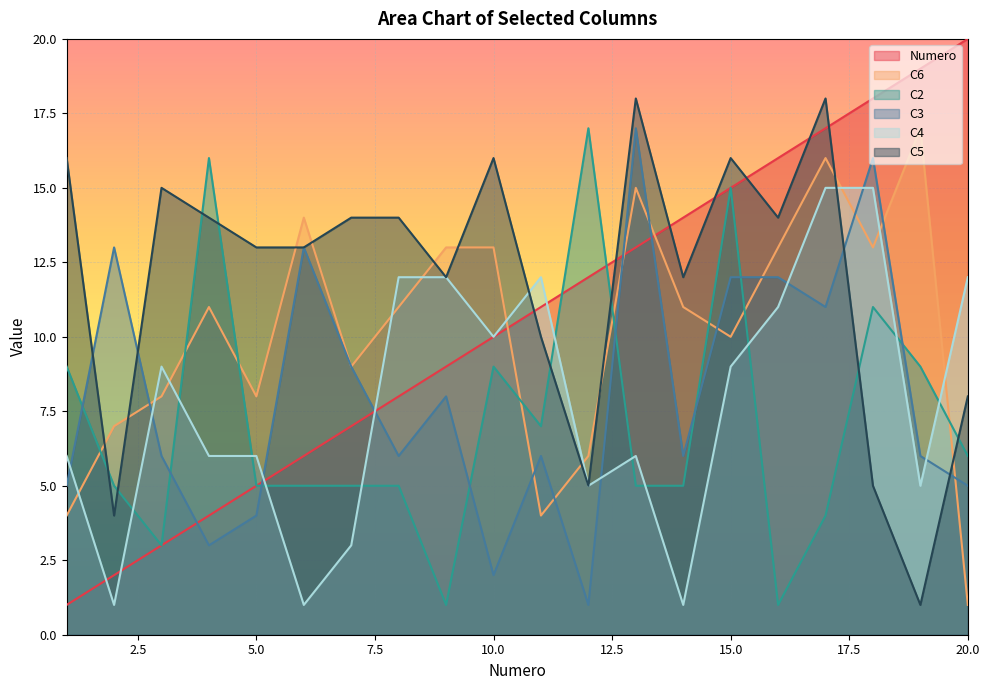

The value of C6 at 14 is 7. True or false?

False